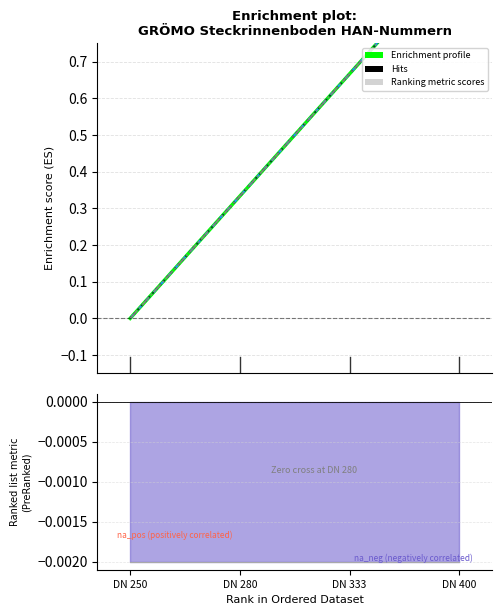

What is the highest value of the Hellgrau series?

1.0